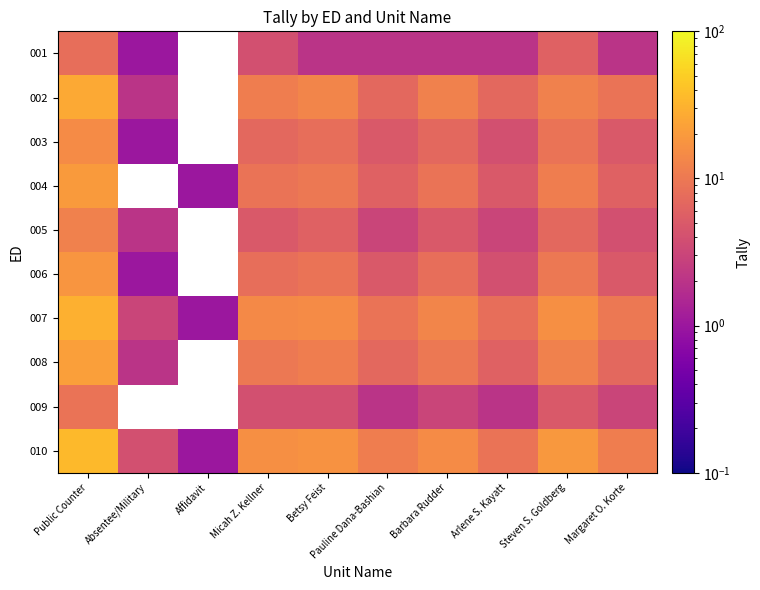

Read the 006 value at Absentee/Military.

1.0